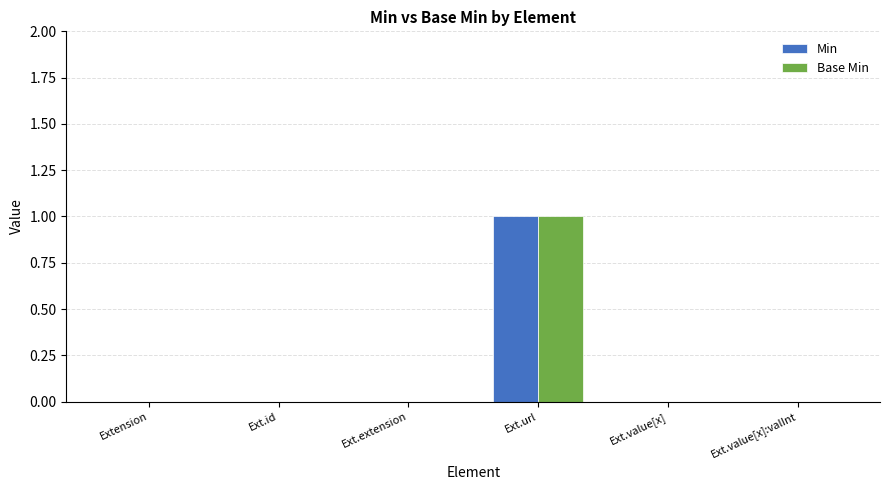

The Min series shows -1 at Ext.extension. True or false?

False